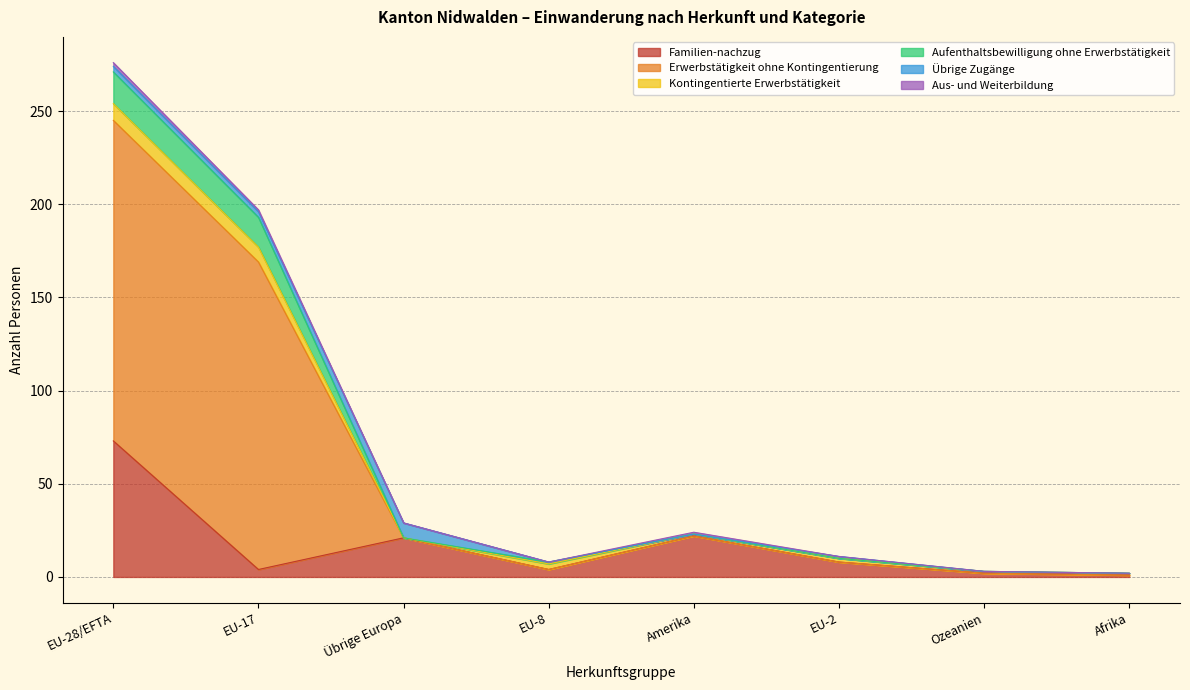

At which label is Aufenthaltsbewilligung ohne Erwerbstätigkeit closest to 138?

EU-17